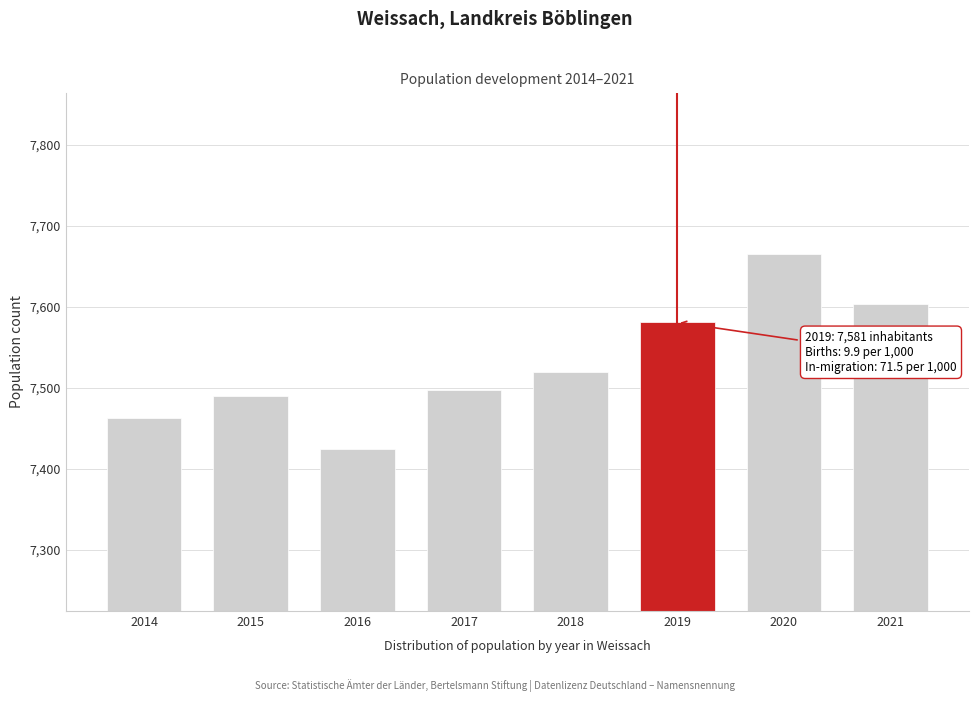

Reading left to right, transcribe all the data shown in this chart.

7463	7490	7424	7497	7519	7581	7665	7603